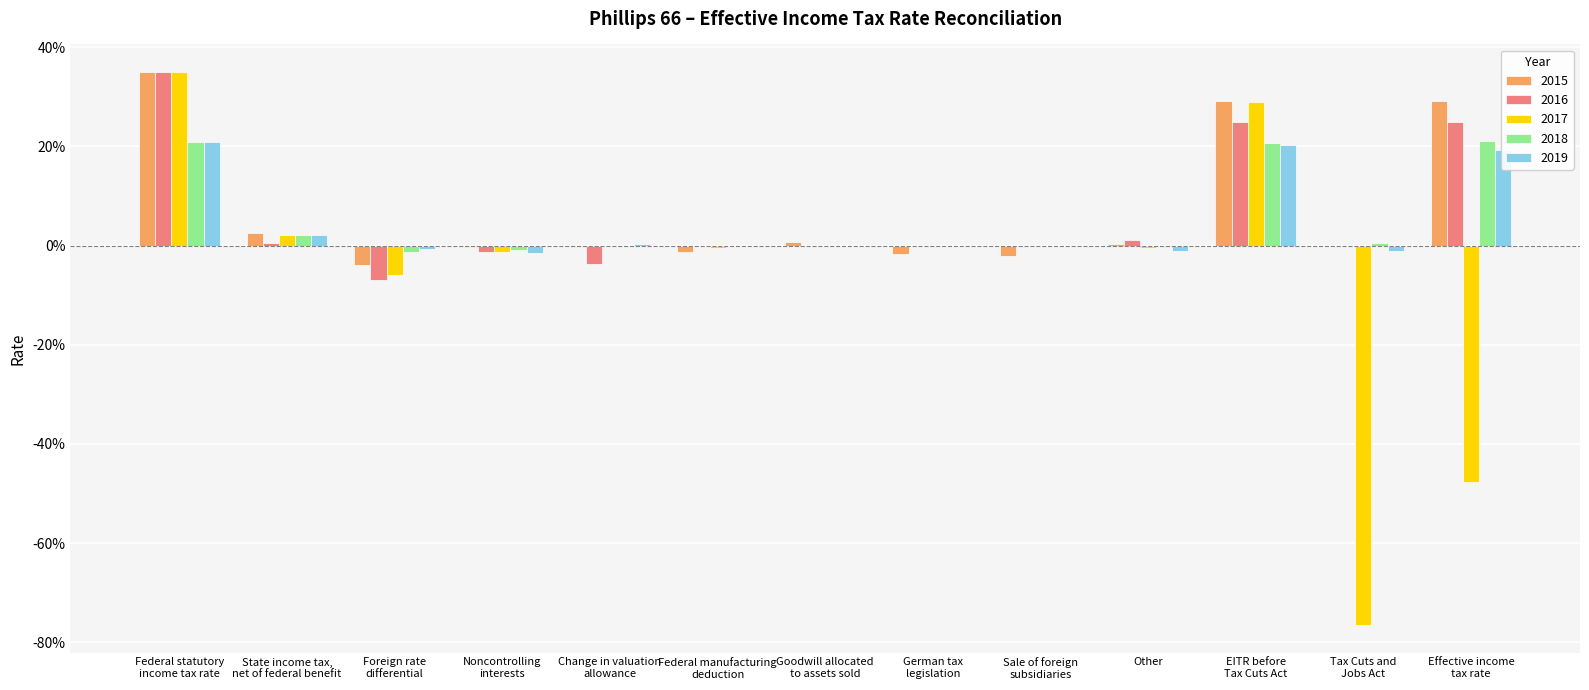

What is the difference between the maximum and second lowest values in the 2015 series?

0.4